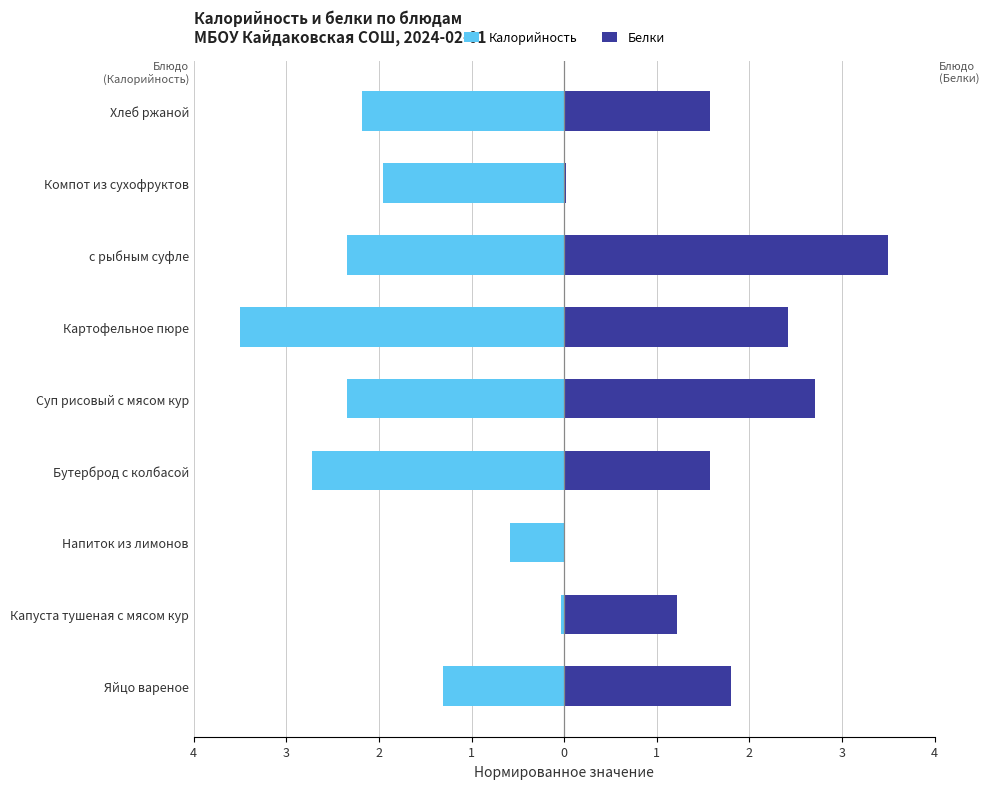

Reading left to right, list all the values displayed in this chart.

Калорийность: -1.3	-0.0	-0.6	-2.7	-2.3	-3.5	-2.3	-2.0	-2.2
Белки: 1.8	1.2	0.0	1.6	2.7	2.4	3.5	0.0	1.6